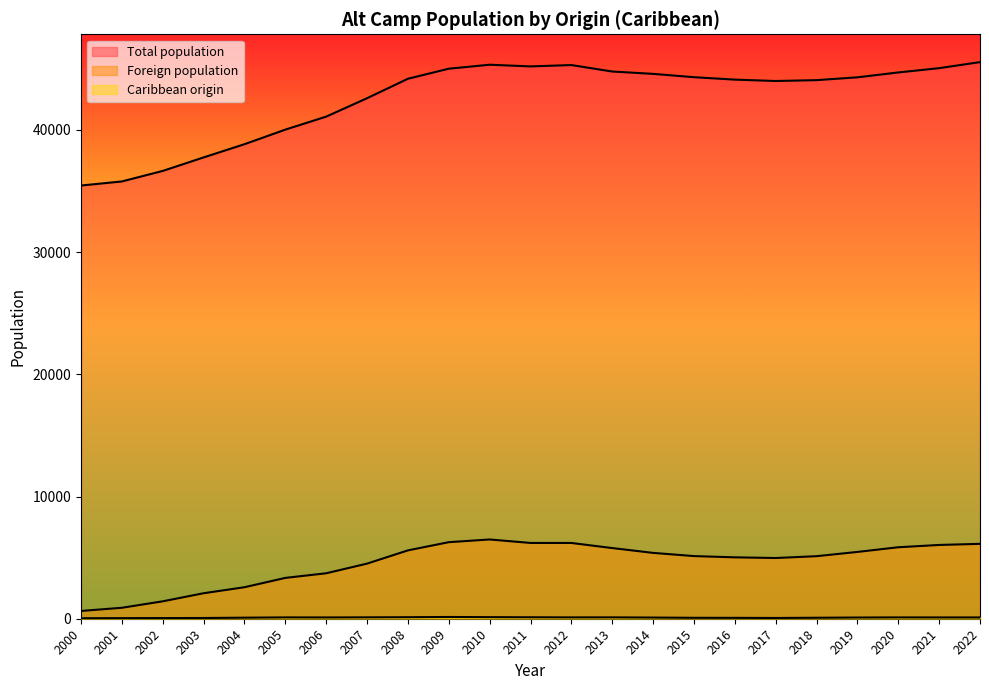

Where is the first local minimum for Total population?

2011